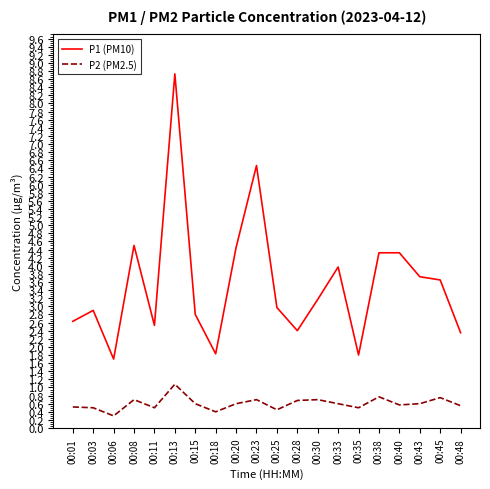

What is the difference between the P1 (PM10) values at 00:18 and 00:25?

1.1